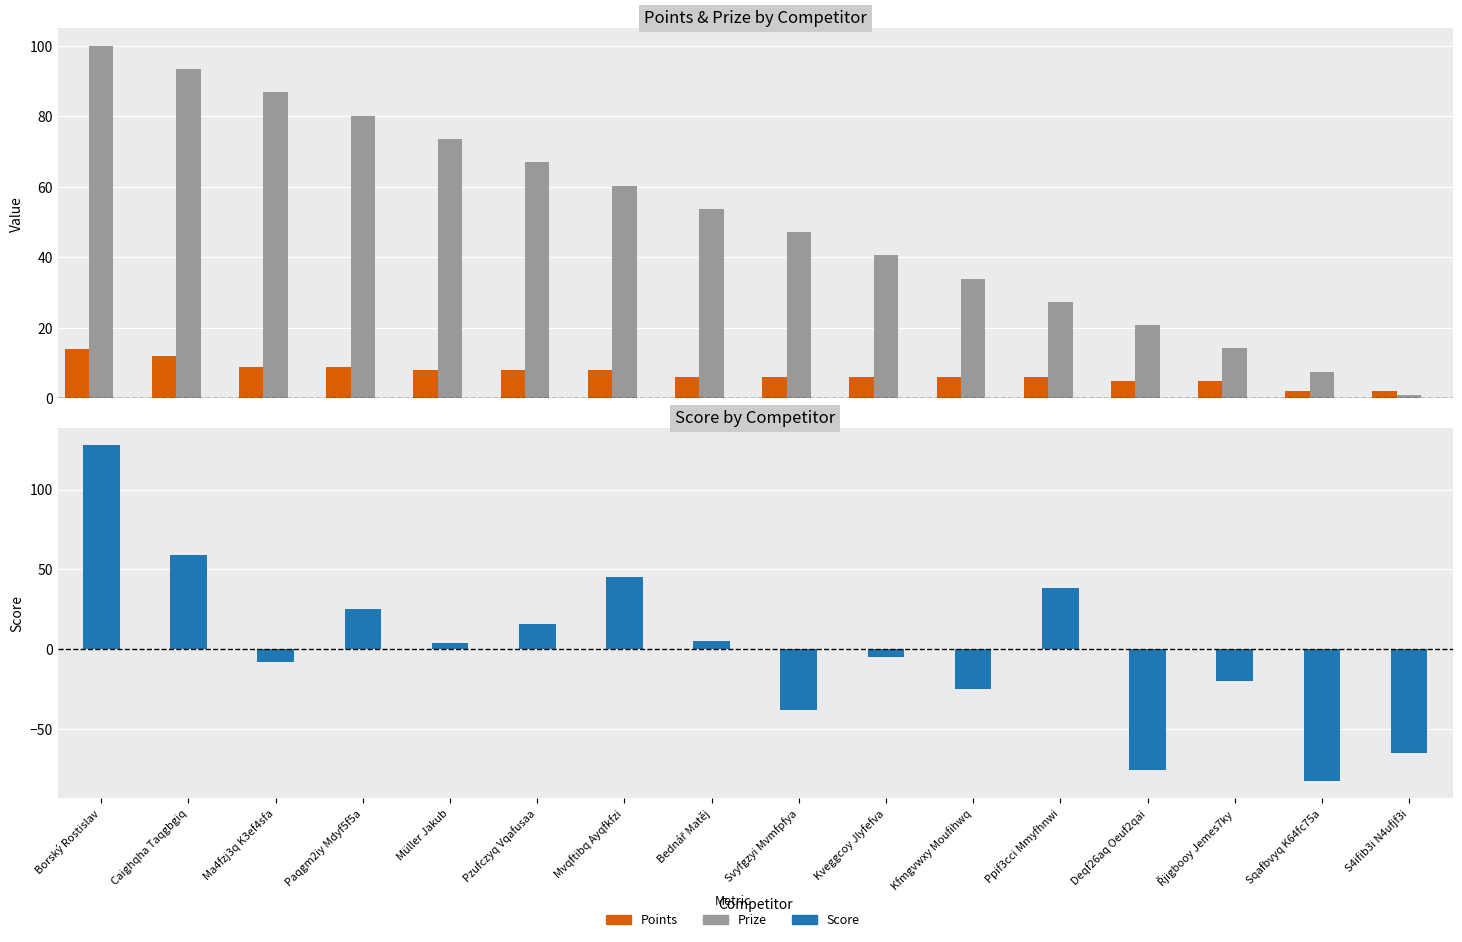

What is the minimum value shown in the chart?

-83.0